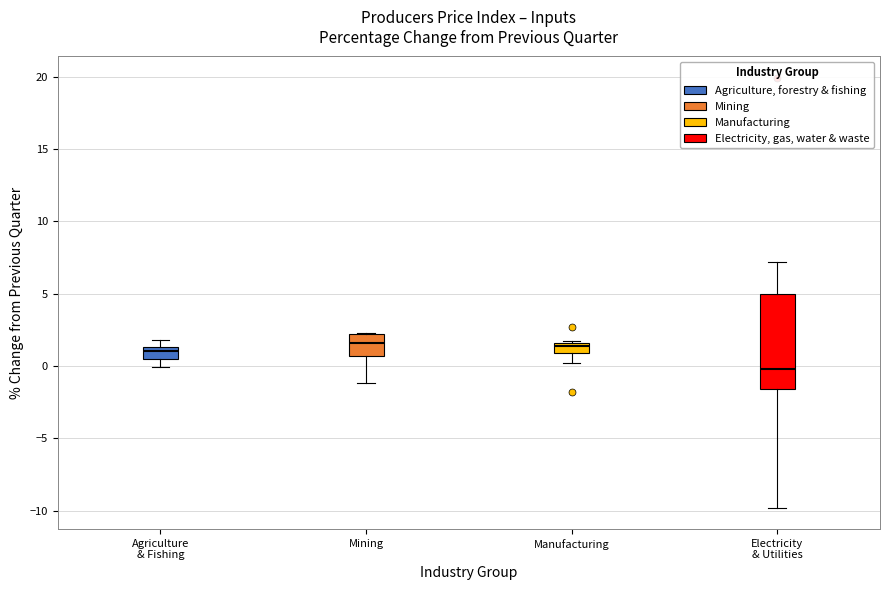

Which box has the lowest median line?

Electricity & Utilities